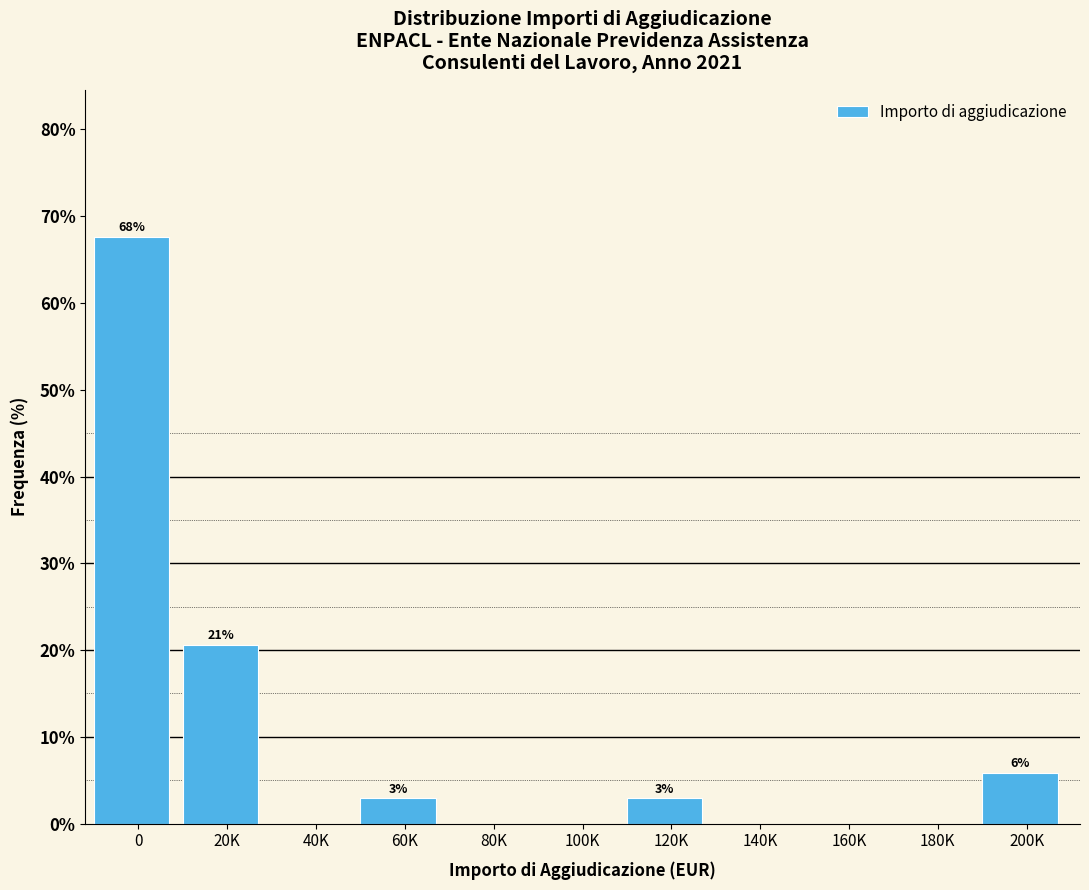

Reading left to right, what are all the values shown in this chart?

0=67.6	20K=20.6	40K=0.0	60K=2.9	80K=0.0	100K=0.0	120K=2.9	140K=0.0	160K=0.0	180K=0.0	200K=5.9